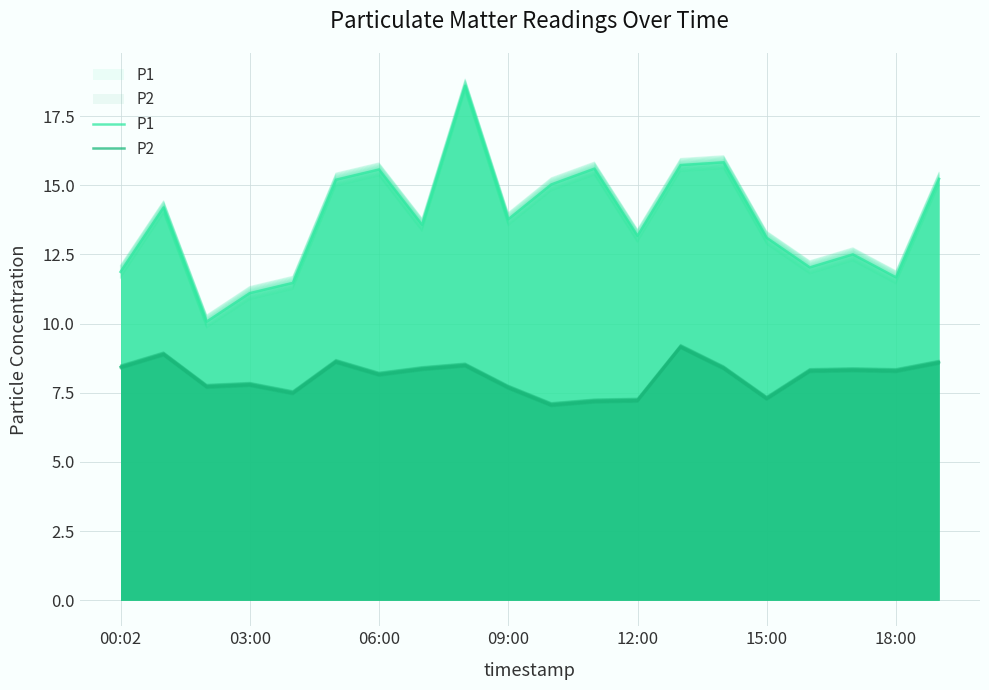

True or false: P1 and P2 intersect in this chart.

False